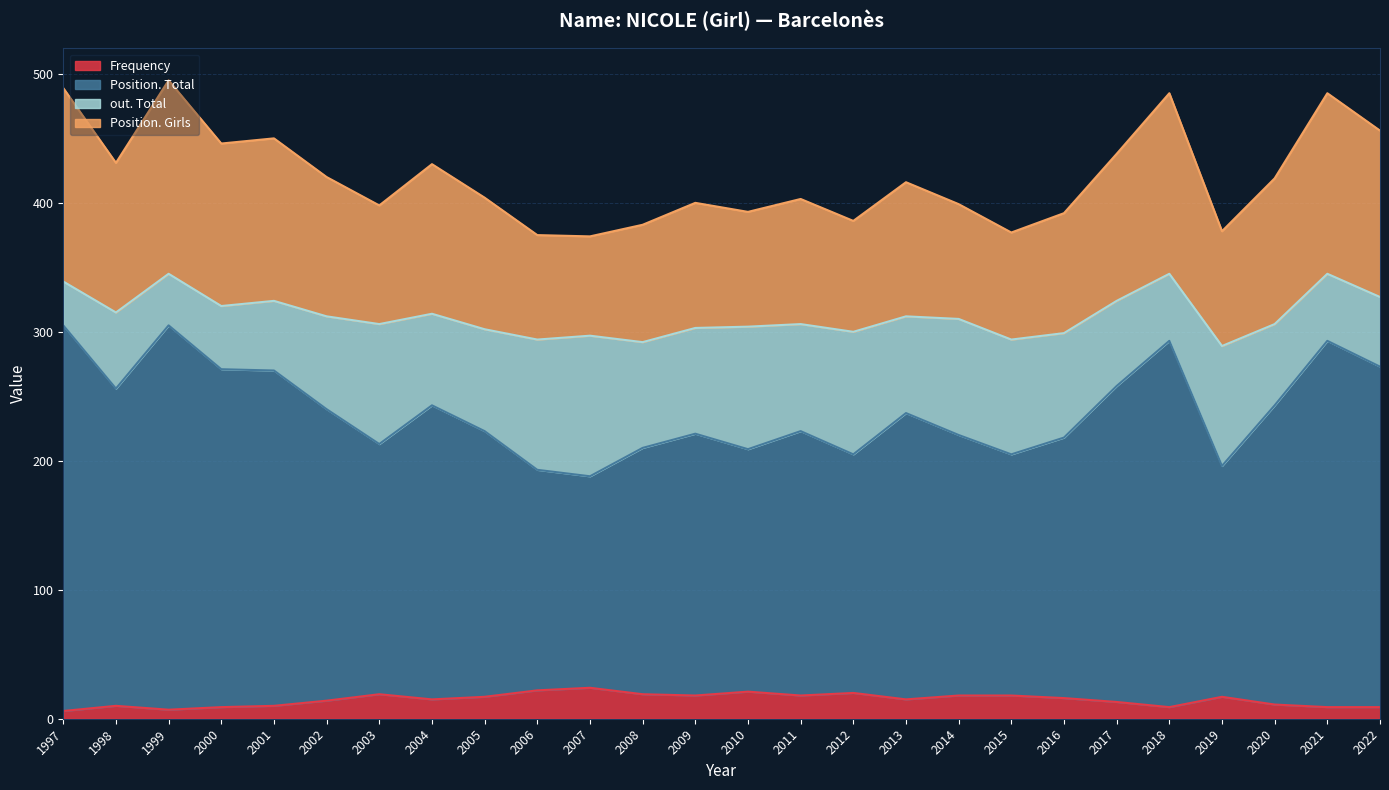

What is the maximum value for Frequency?

24